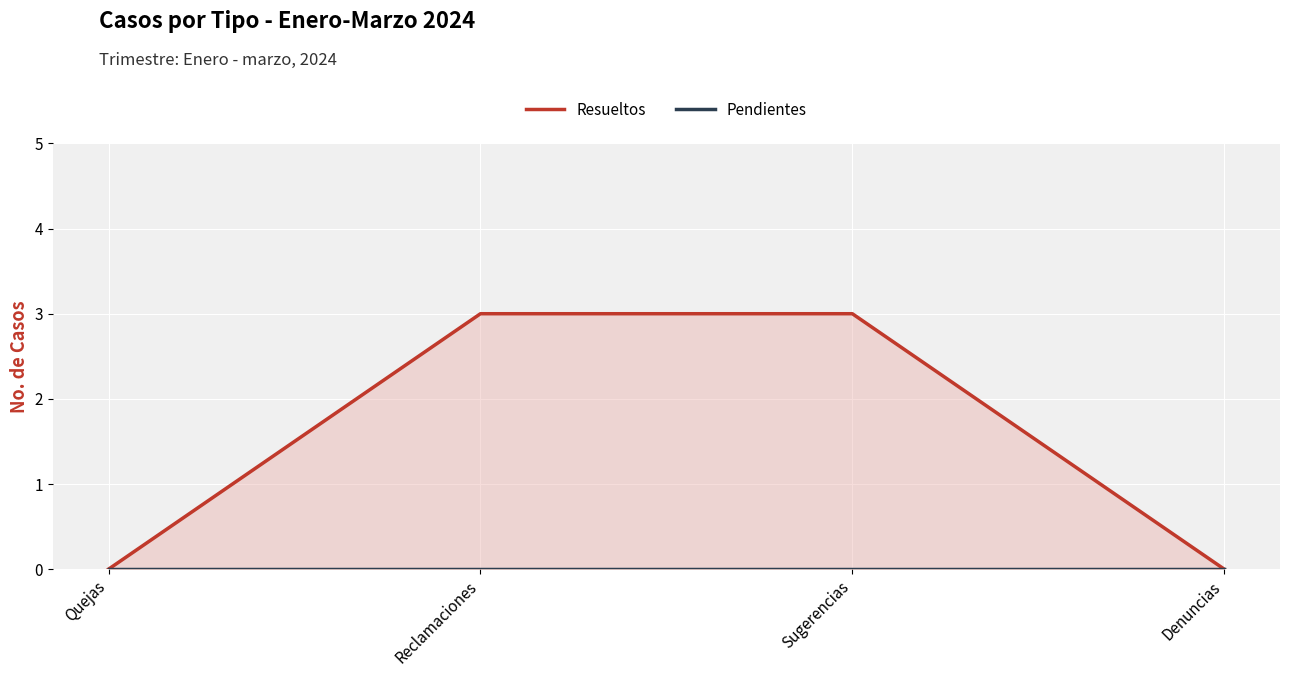

Which series has the widest spread of values?

Resueltos